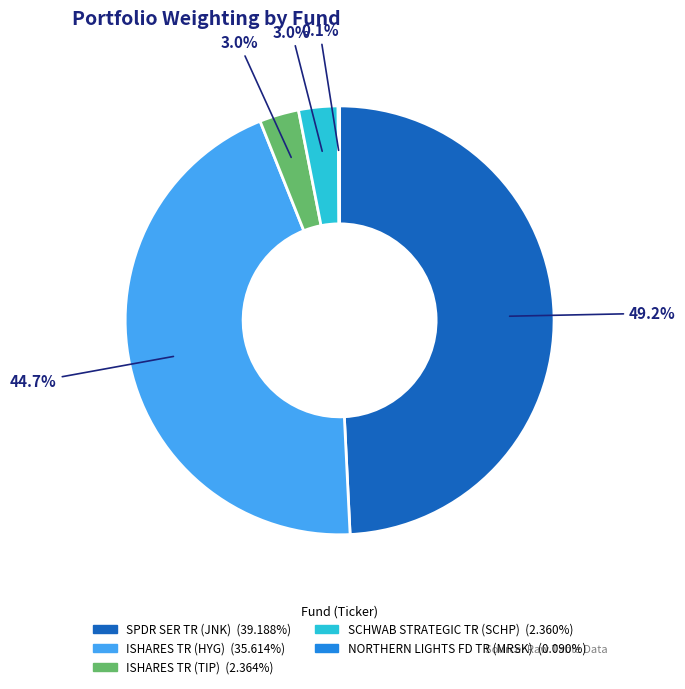

Between ISHARES TR (HYG) and ISHARES TR (TIP), which is larger?

ISHARES TR (HYG)